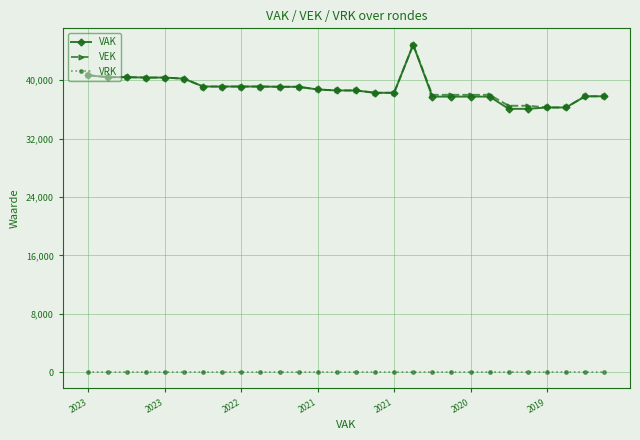

True or false: VAK and VRK intersect in this chart.

False